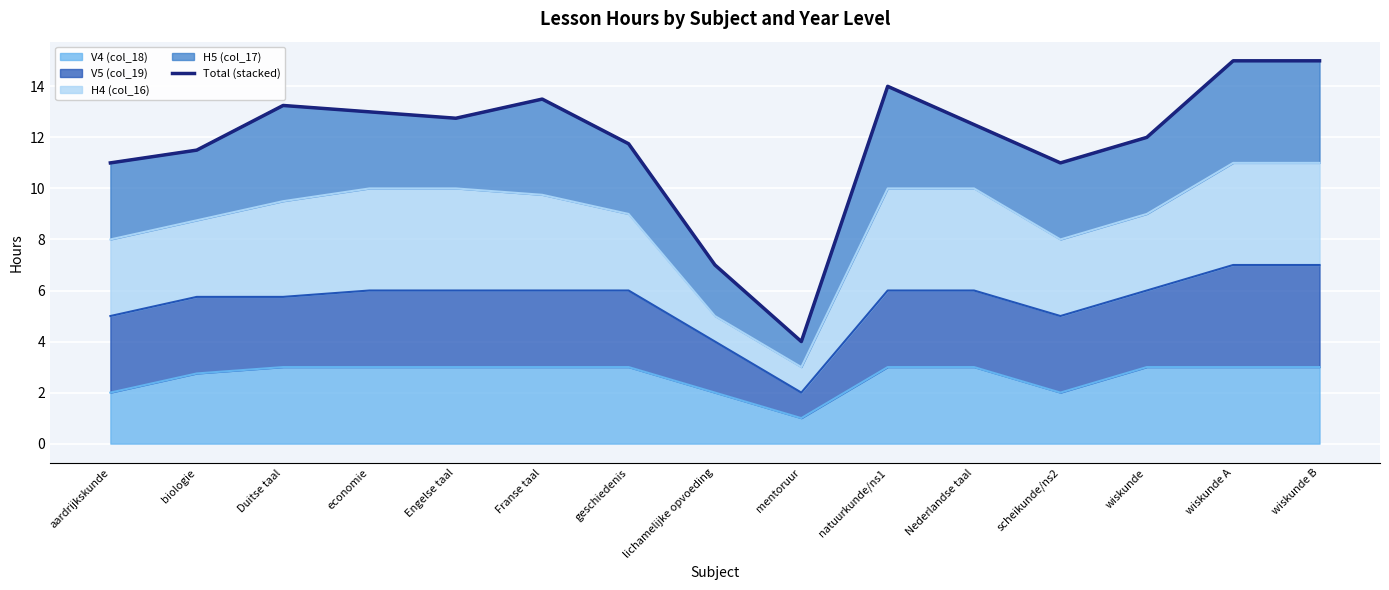

Reading left to right, what are all the values shown in this chart?

aardrijkskunde=11.0	biologie=11.5	Duitse taal=13.2	economie=13.0	Engelse taal=12.8	Franse taal=13.5	geschiedenis=11.8	lichamelijke opvoeding=7.0	mentoruur=4.0	natuurkunde/ns1=14.0	Nederlandse taal=12.5	scheikunde/ns2=11.0	wiskunde=12.0	wiskunde A=15.0	wiskunde B=15.0